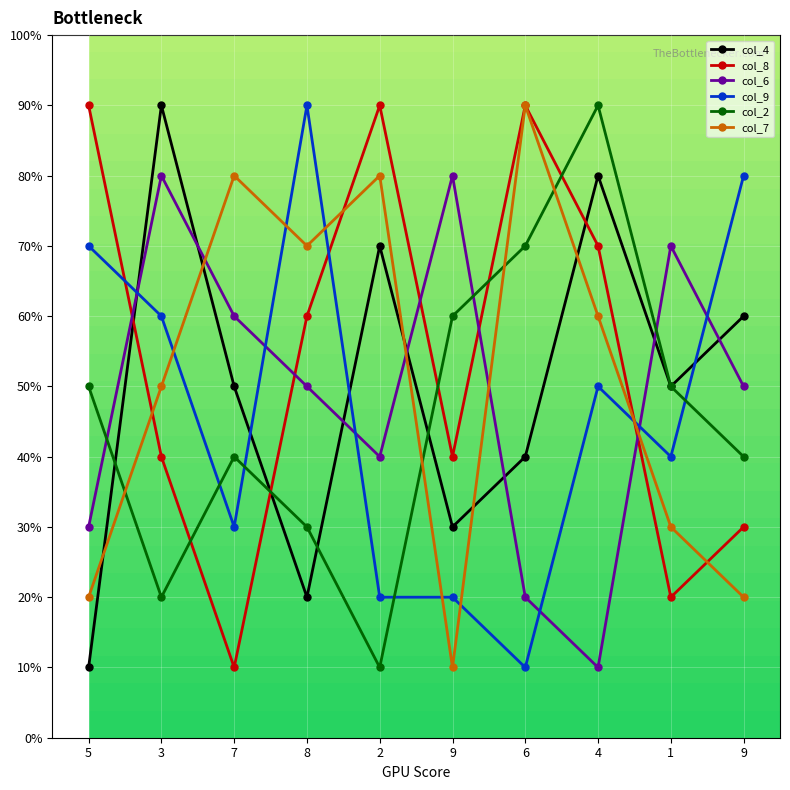

Where do col_7 and col_8 first cross each other?

5 and 3